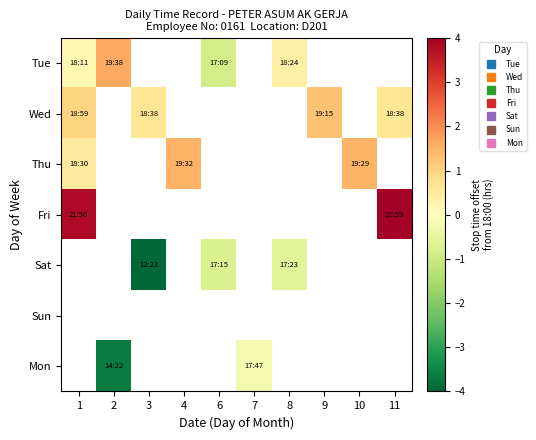

What is the difference between the highest and lowest values at 8?

1.0